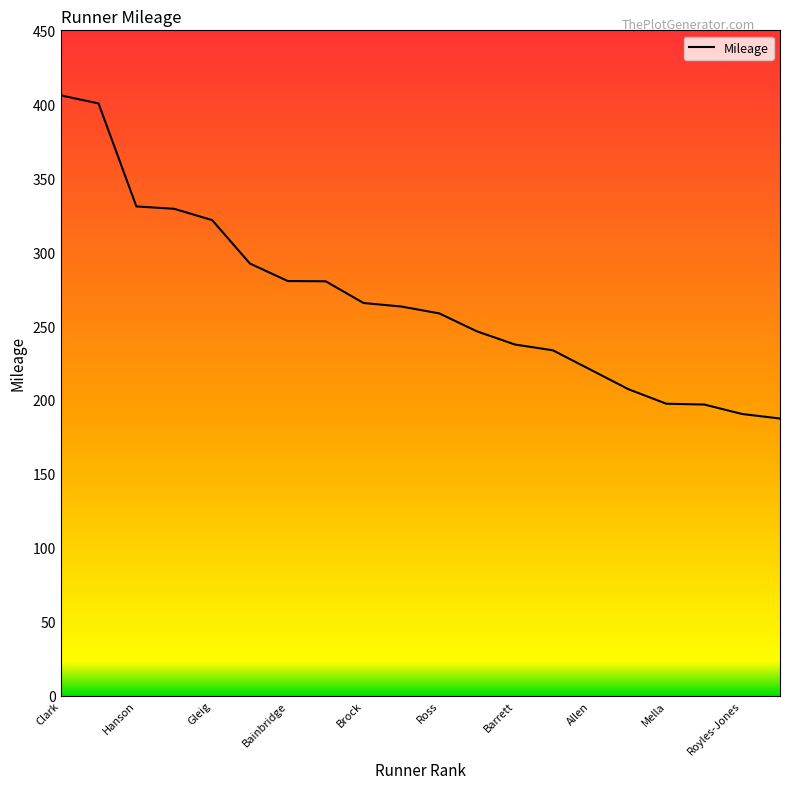

What is the maximum value shown in the chart?

406.0